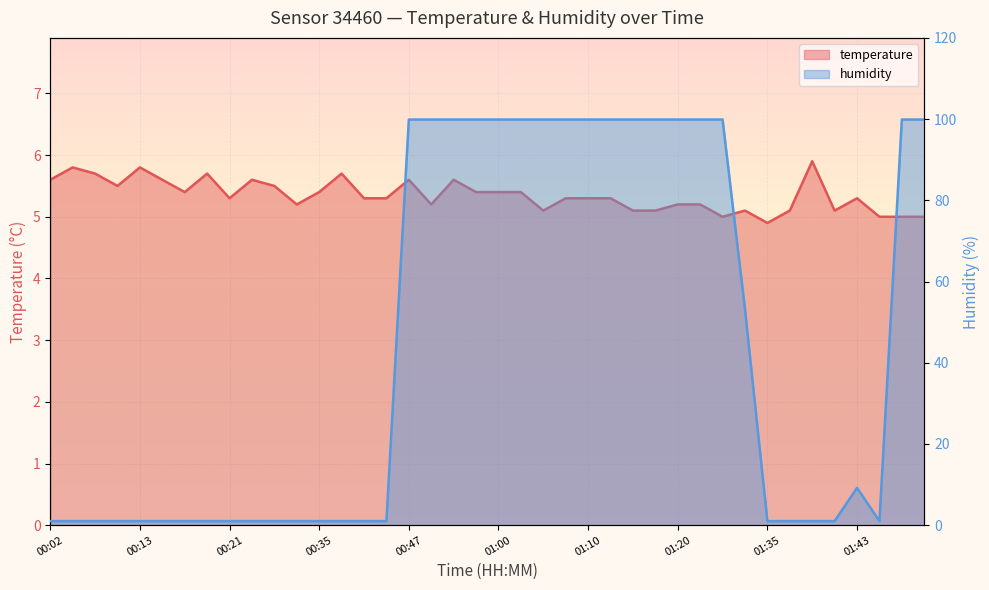

Which series has the largest total across all categories?

humidity